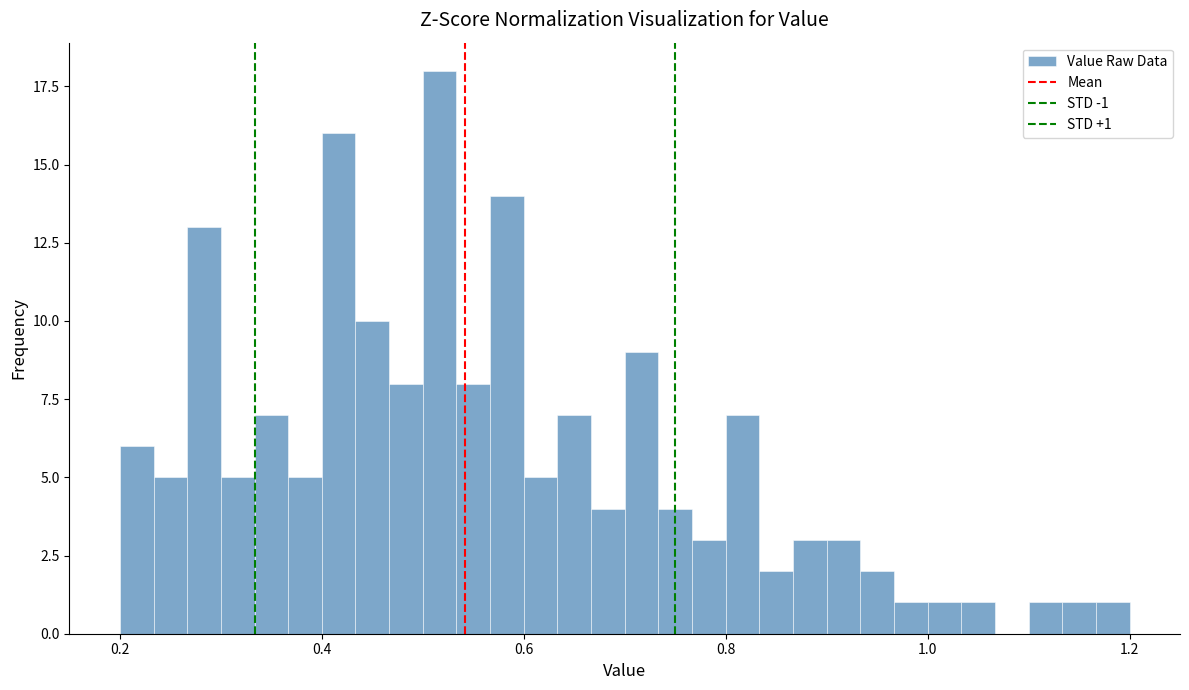

Read against the x-axis, roughly where is the centre of the tallest bar?

0.52